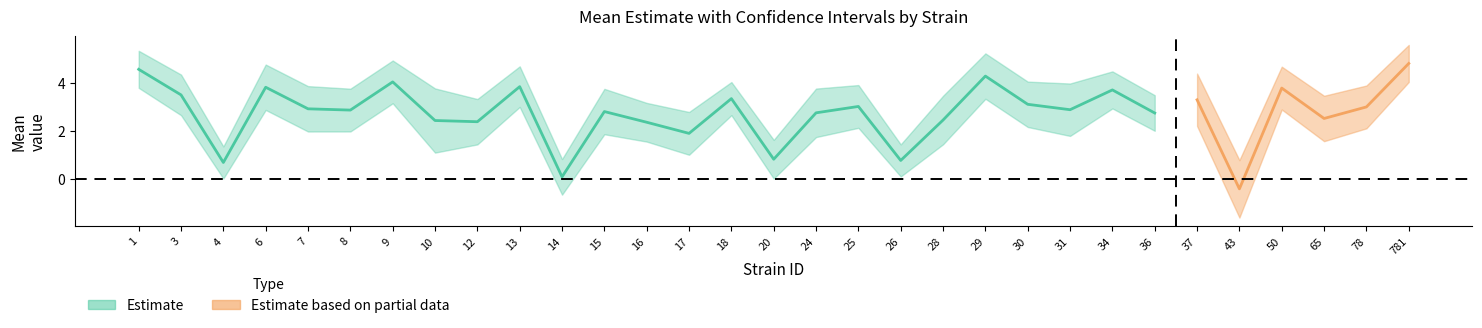

True or false: lowercl and uppercl cross at least once.

False